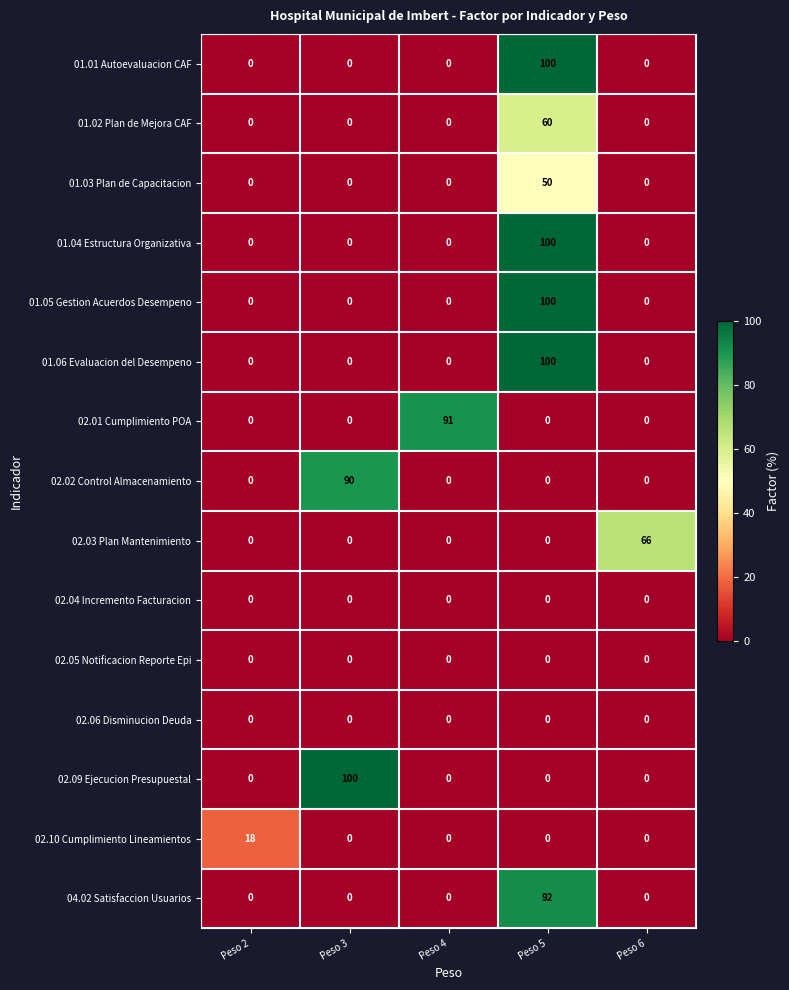

What is the spread (max minus min) of values at Peso 5?

100